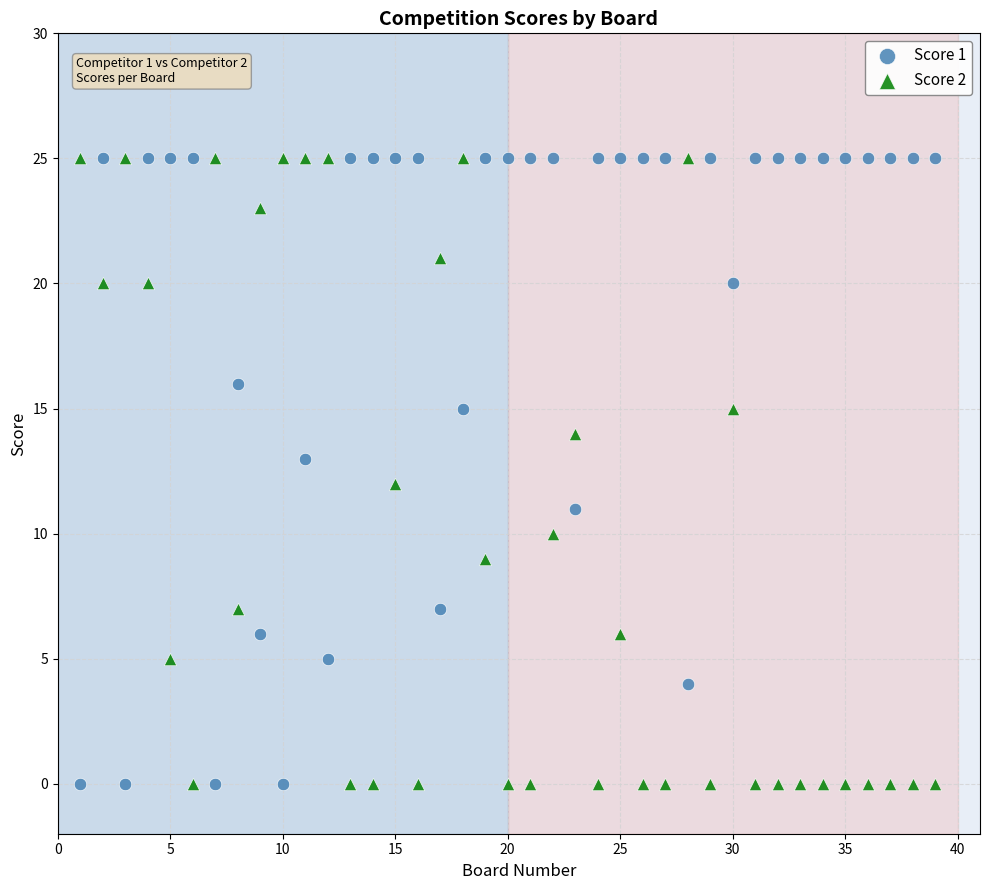

Across all data points, what is the range of Y values (max minus min)?

25